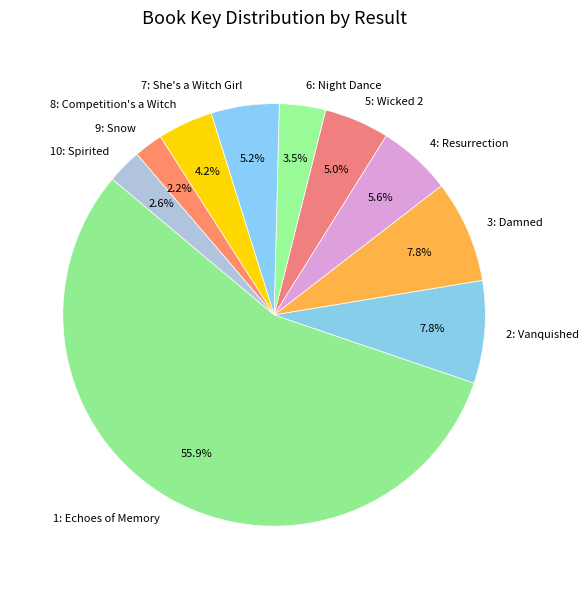

Is it true that 8: Competition's a Witch is 16% of the pie?

False